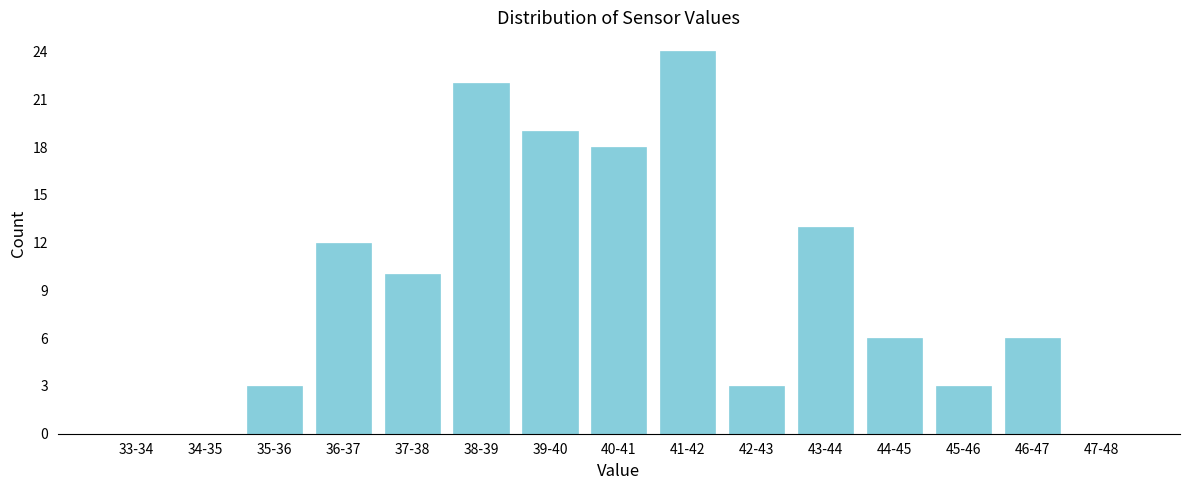

Reading left to right, extract all data points from this chart.

33-34=0	34-35=0	35-36=3	36-37=12	37-38=10	38-39=22	39-40=19	40-41=18	41-42=24	42-43=3	43-44=13	44-45=6	45-46=3	46-47=6	47-48=0